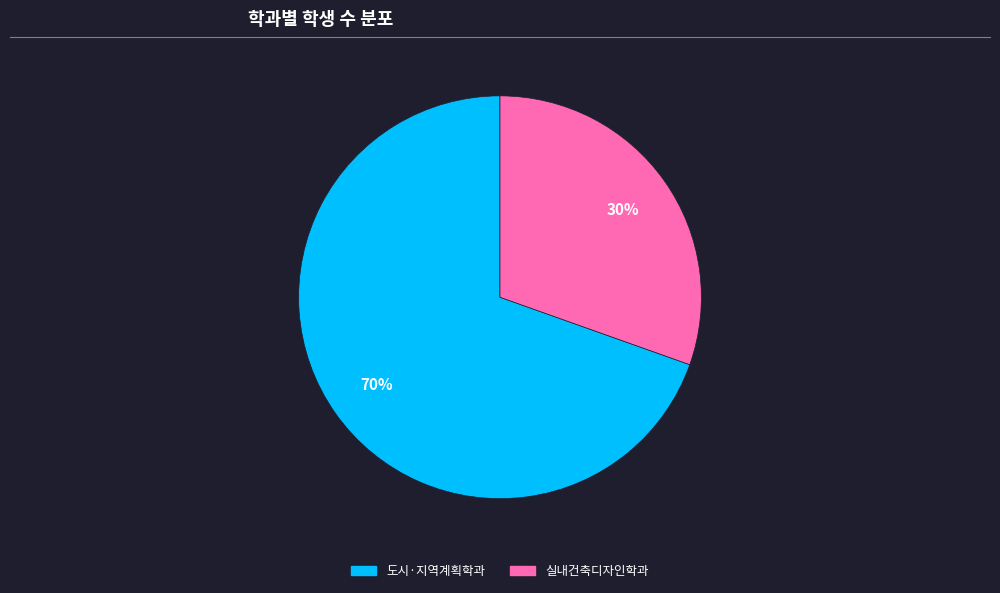

To the nearest percent, what is the average slice percentage?

50%